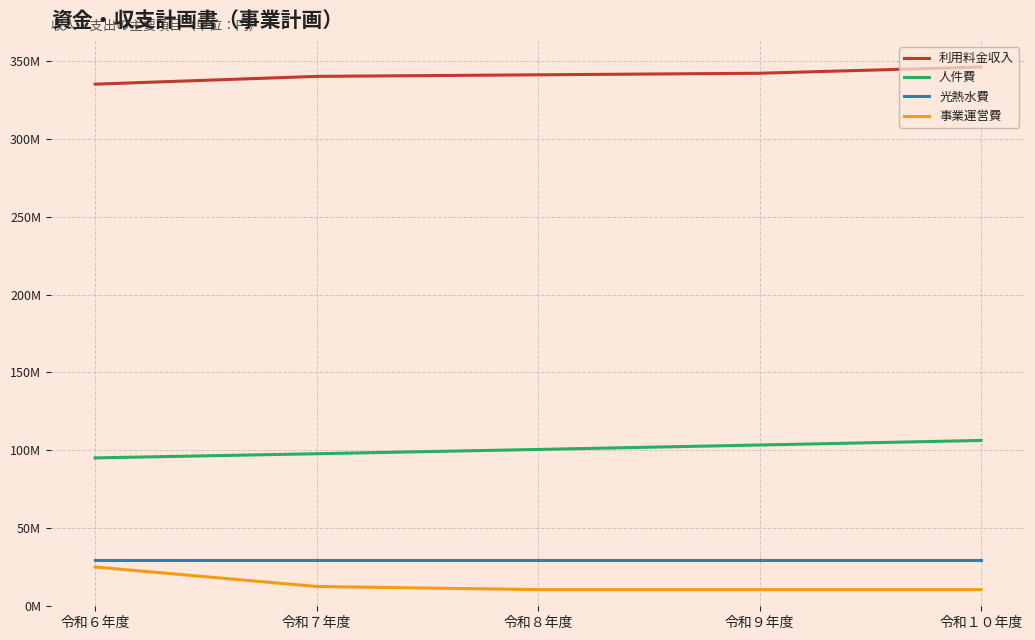

What is the label of the 5th point from the right?

令和６年度